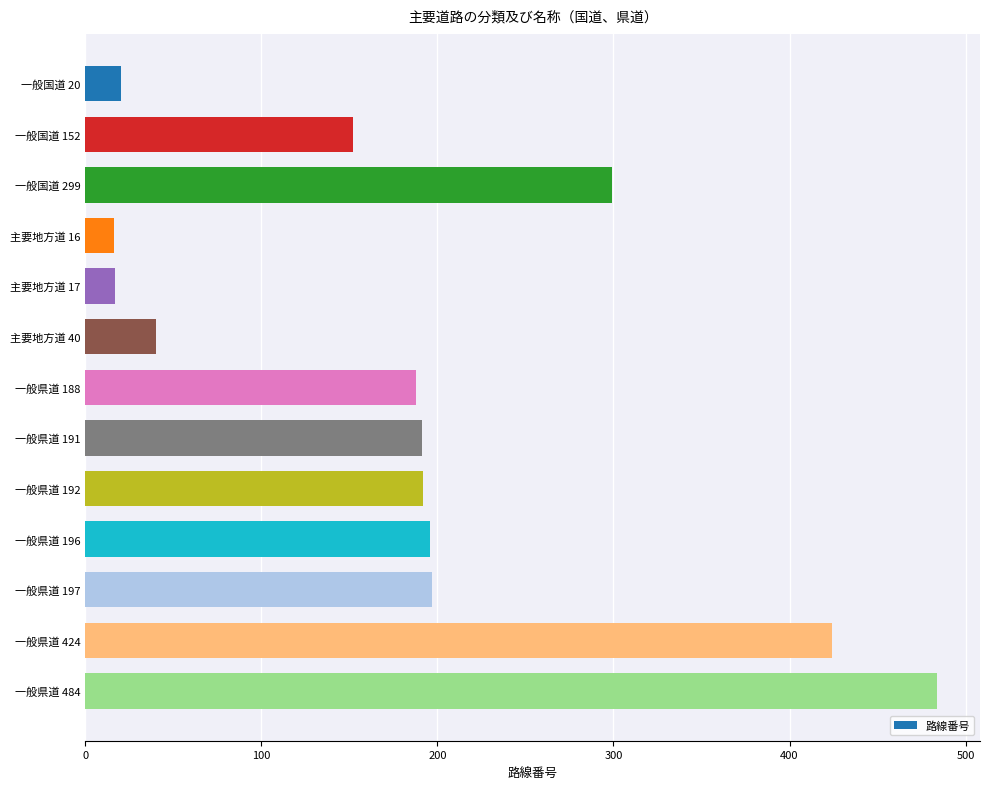

Between 一般県道 424 and 一般県道 196, which is larger?

一般県道 424